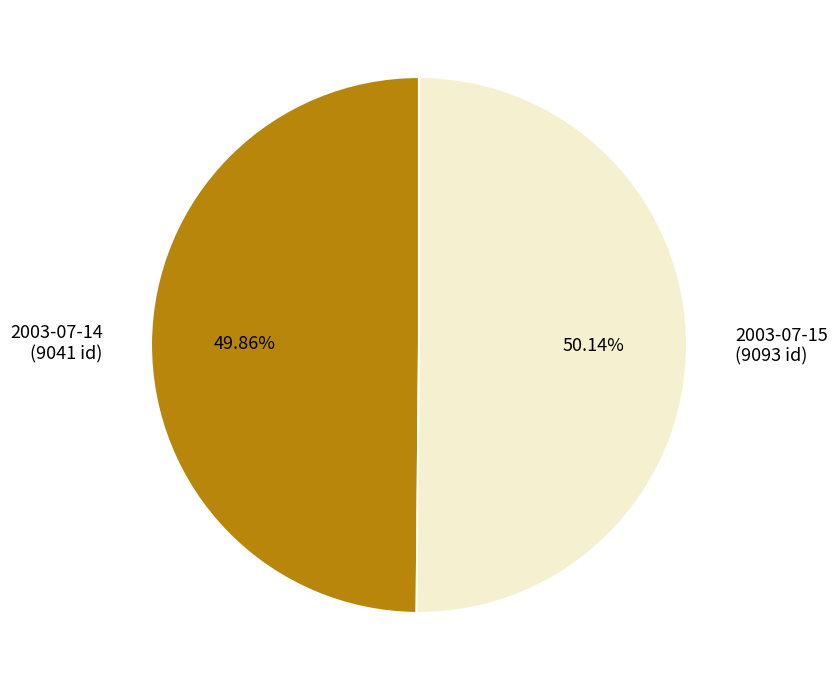

Combined, do 2003-07-15 (9093 id) and 2003-07-14 (9041 id) account for over 50%?

Yes